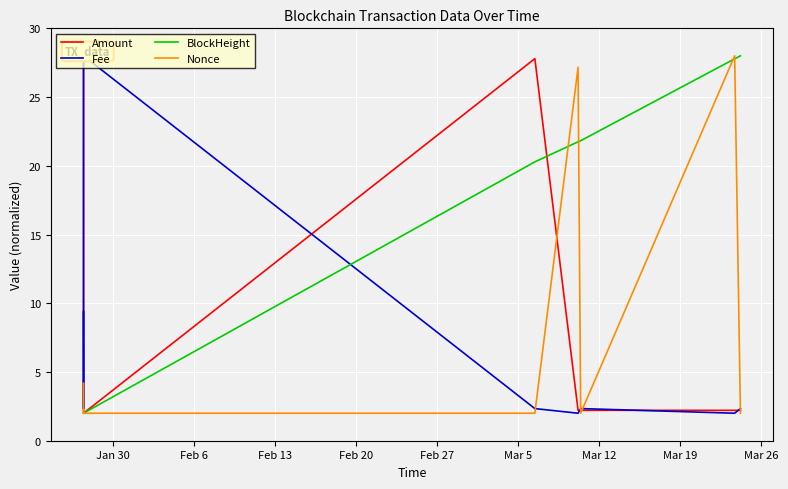

Rank the series by their maximum value, from lowest to highest.

Amount, Fee, BlockHeight, Nonce